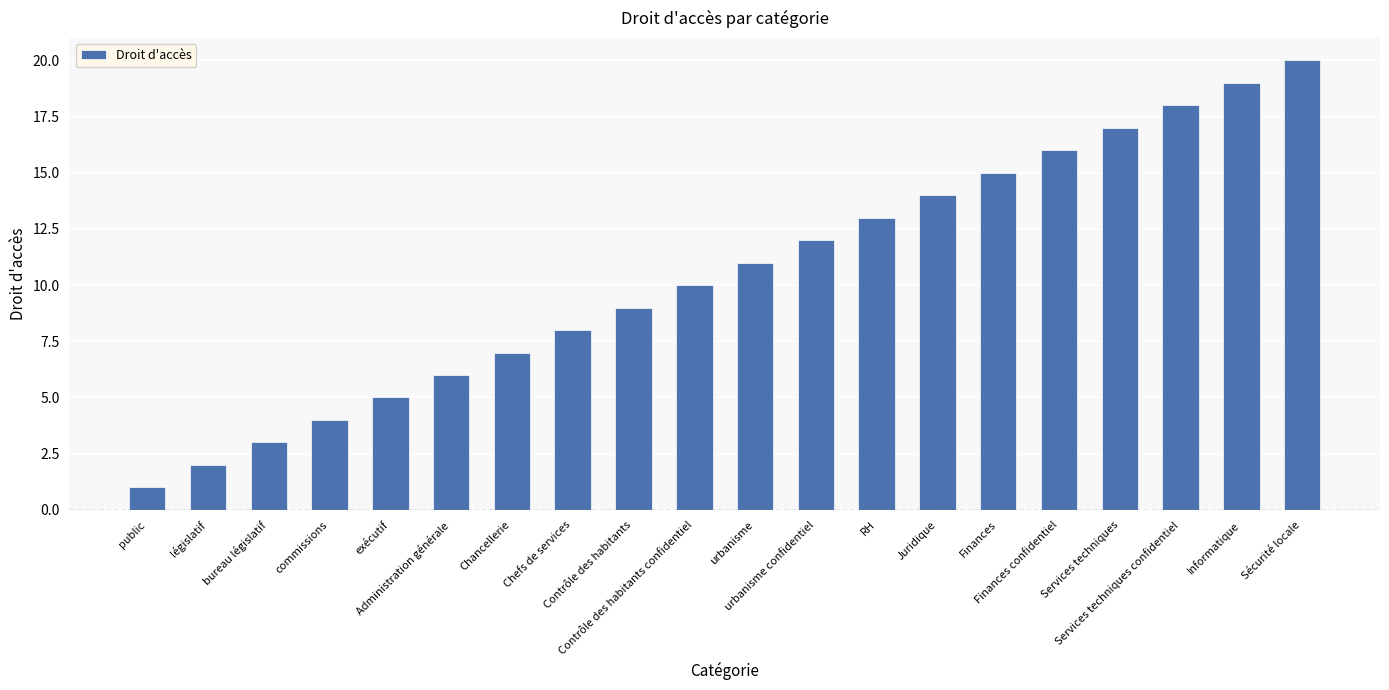

Is it true that the value at Sécurité locale is 20?

True